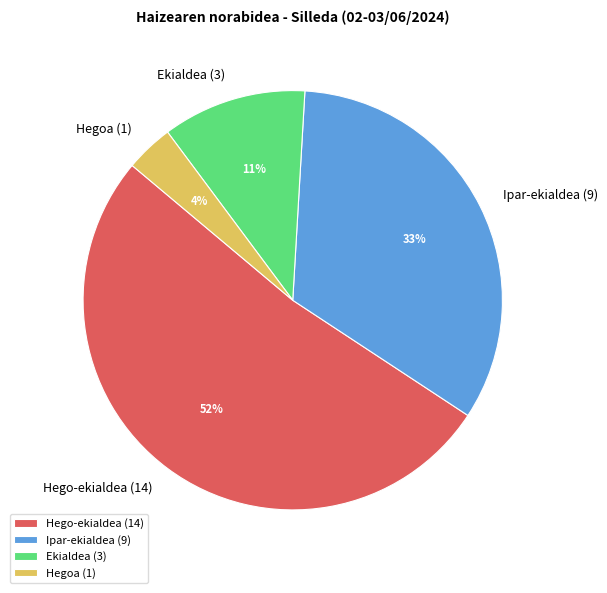

To the nearest percent, what is the difference between the largest and smallest slice percentages?

48%